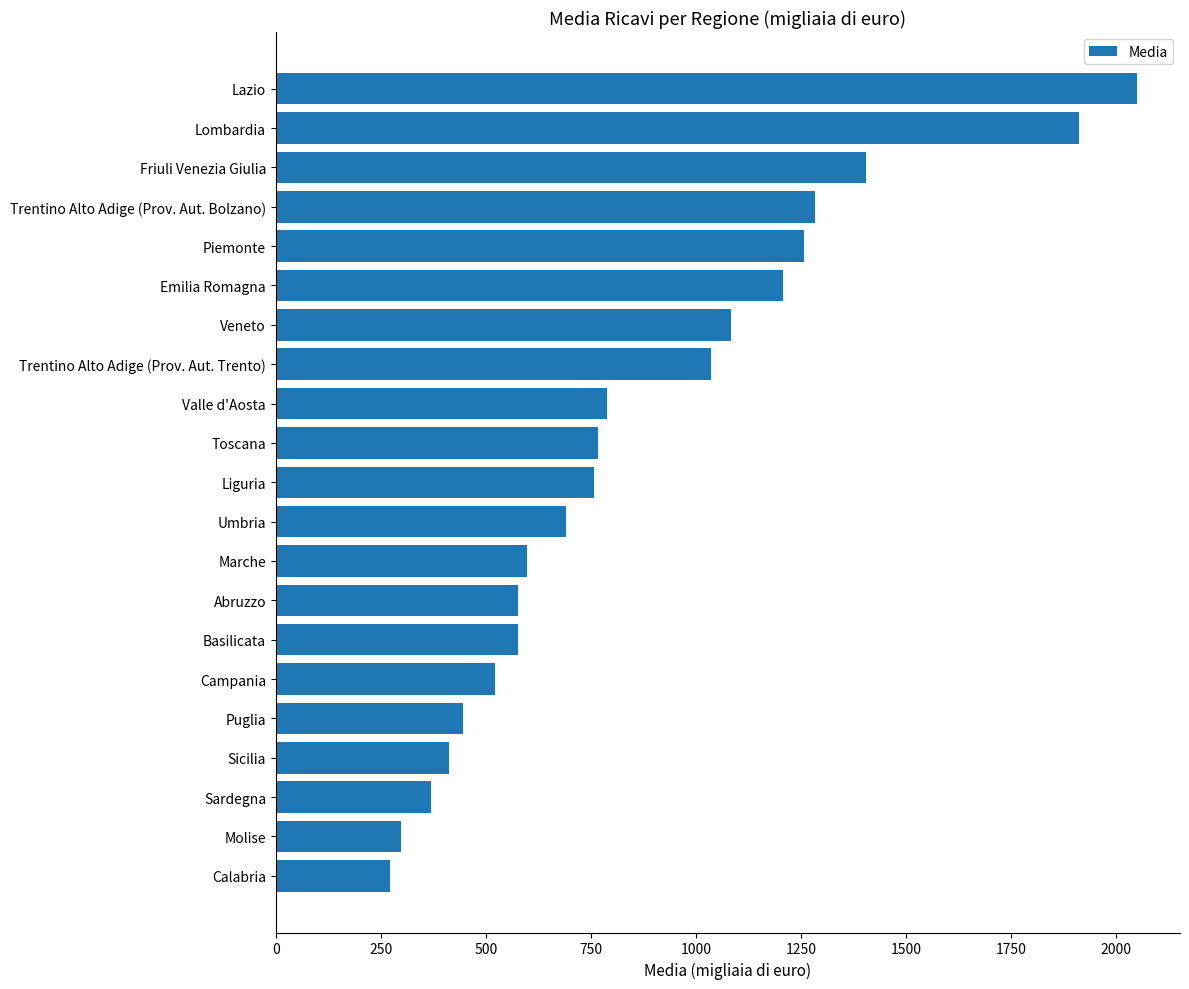

True or false: the data shows 2049.6 at Lazio.

True